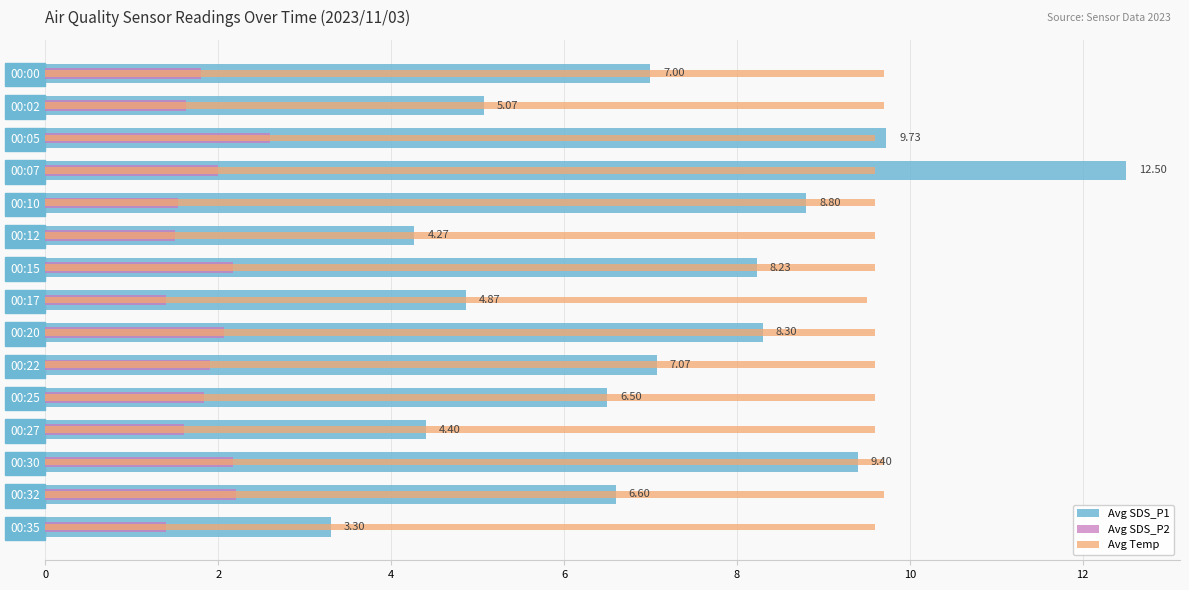

The value of Avg SDS_P1 at 00:20 is 12.1. True or false?

False